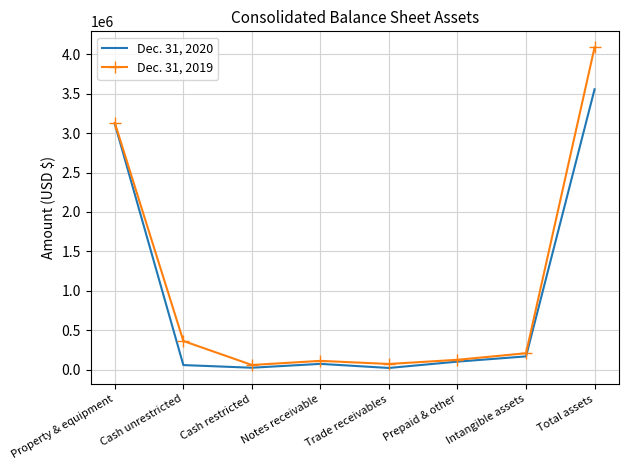

Rank the series by their maximum value, from lowest to highest.

Dec. 31, 2020, Dec. 31, 2019